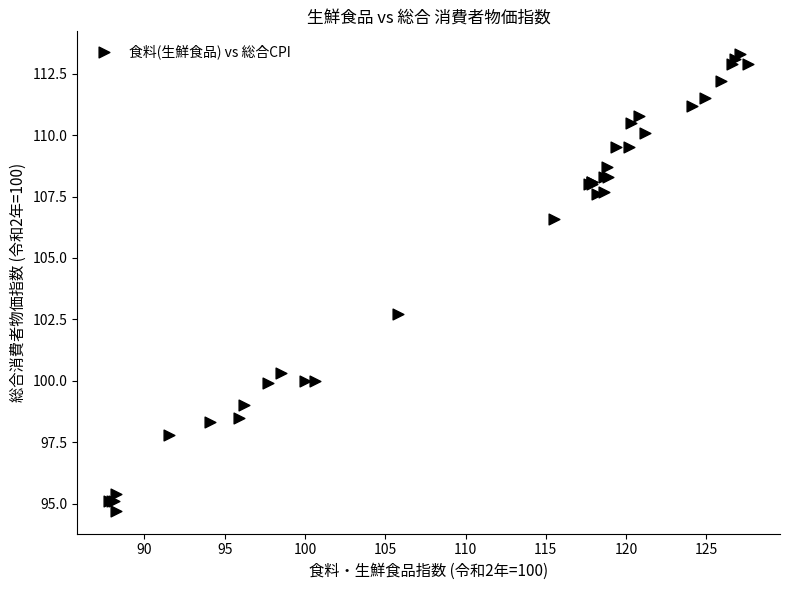

What Y value in the scatter plot is closest to 104?

102.7